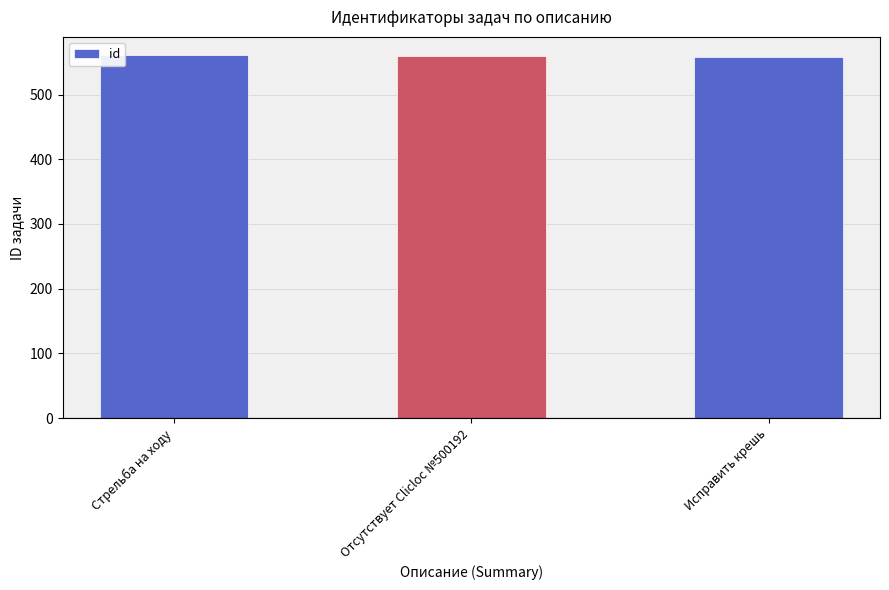

What is the minimum value shown in the chart?

558